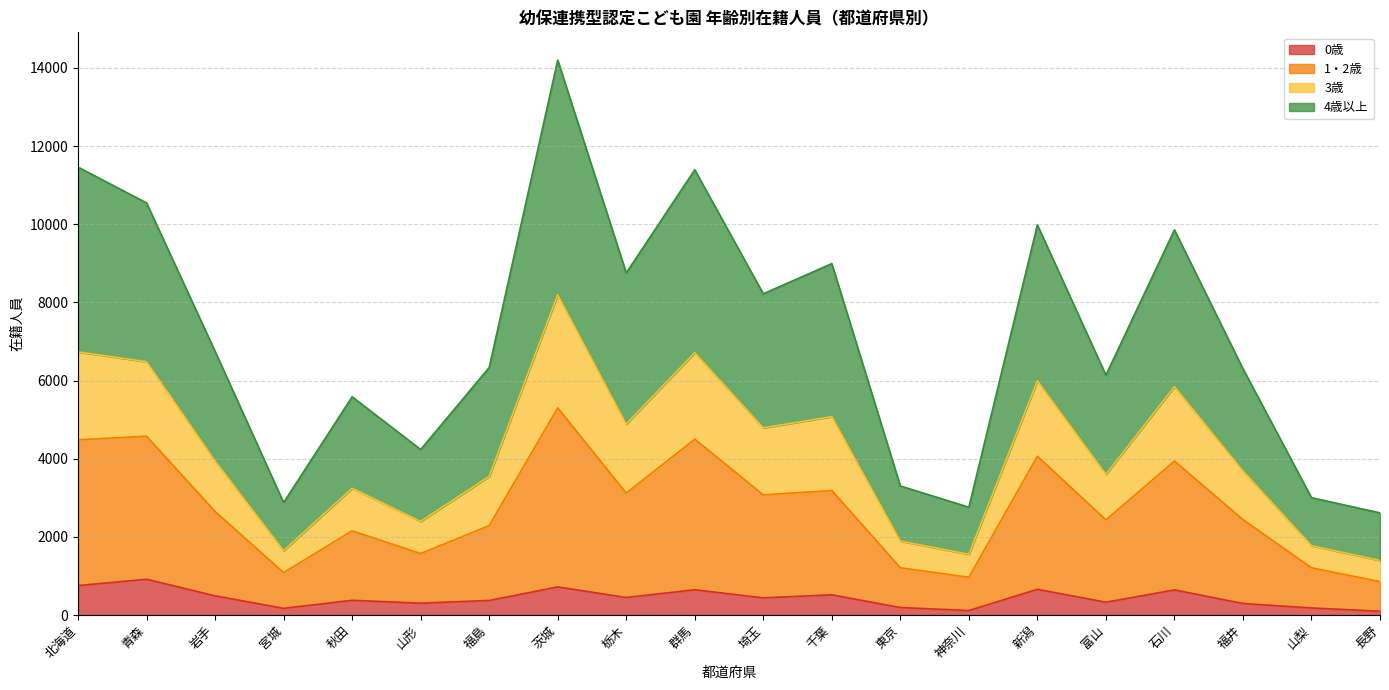

What is the value of the 0歳 point at the 9th from the left?

448